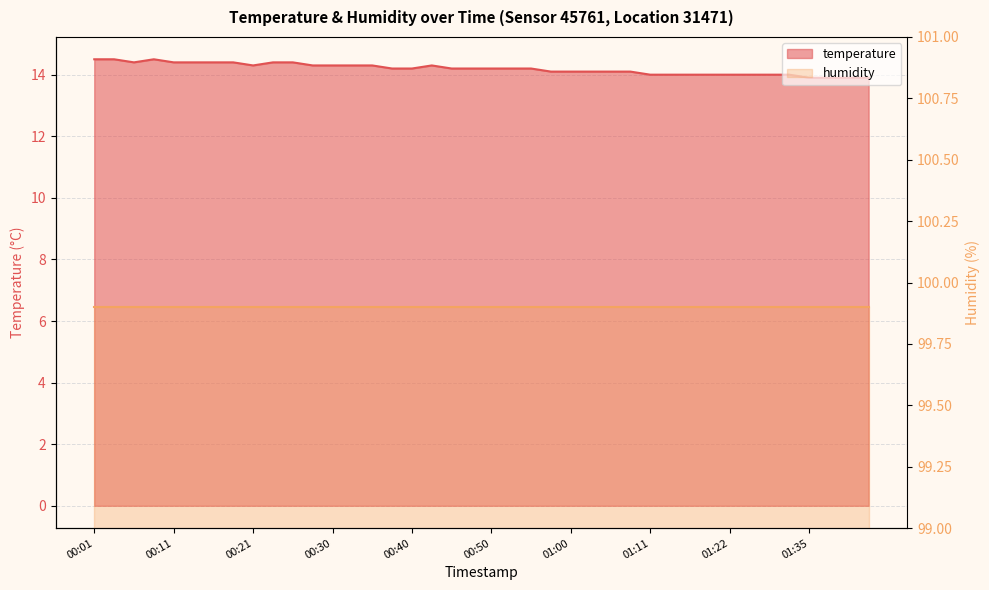

The chart shows a value of 14.2 at 00:38. True or false?

True